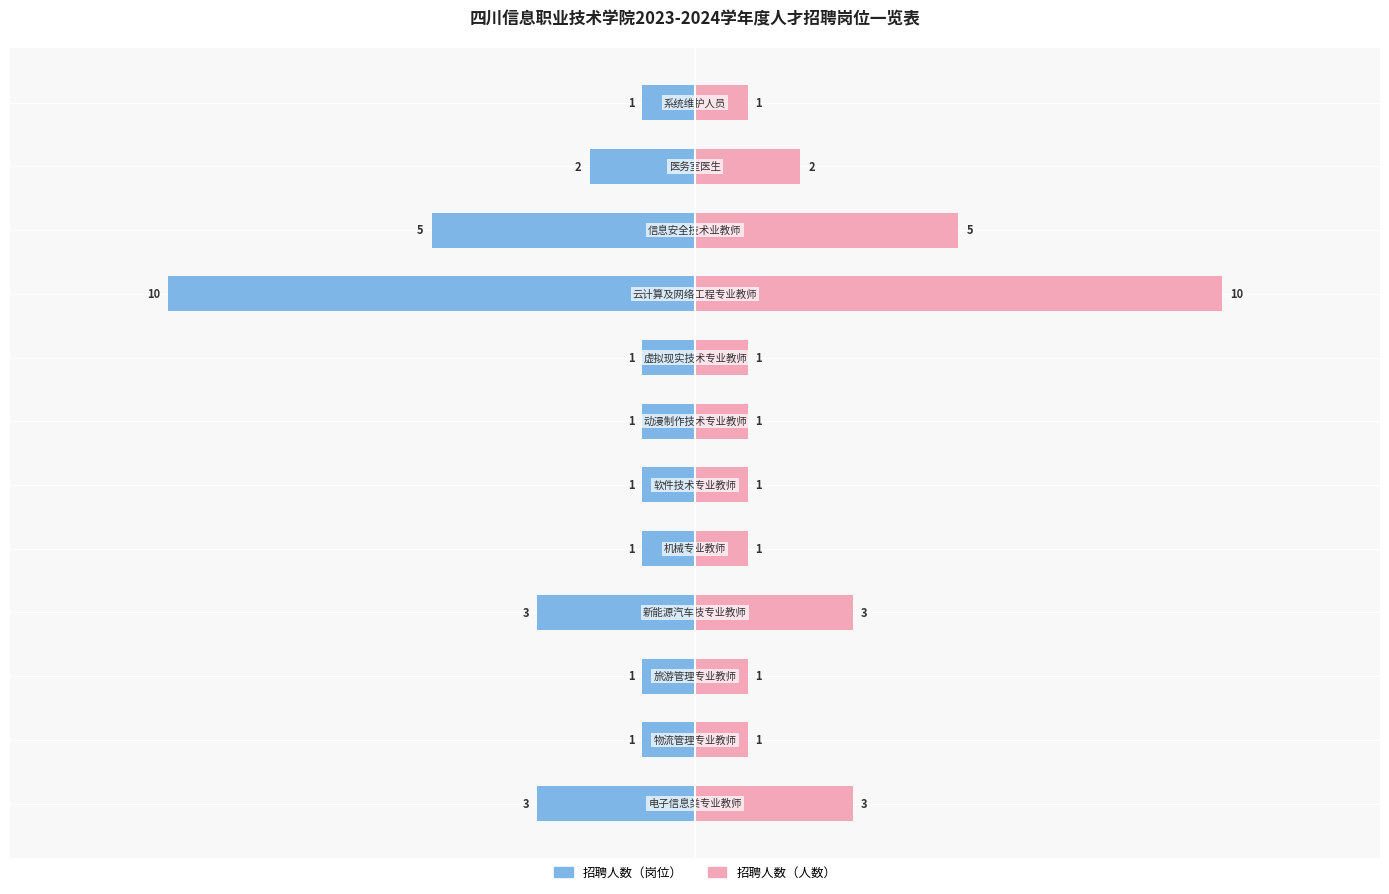

What is the value of the 招聘人数（人数） bar at the 10th from the left?

5